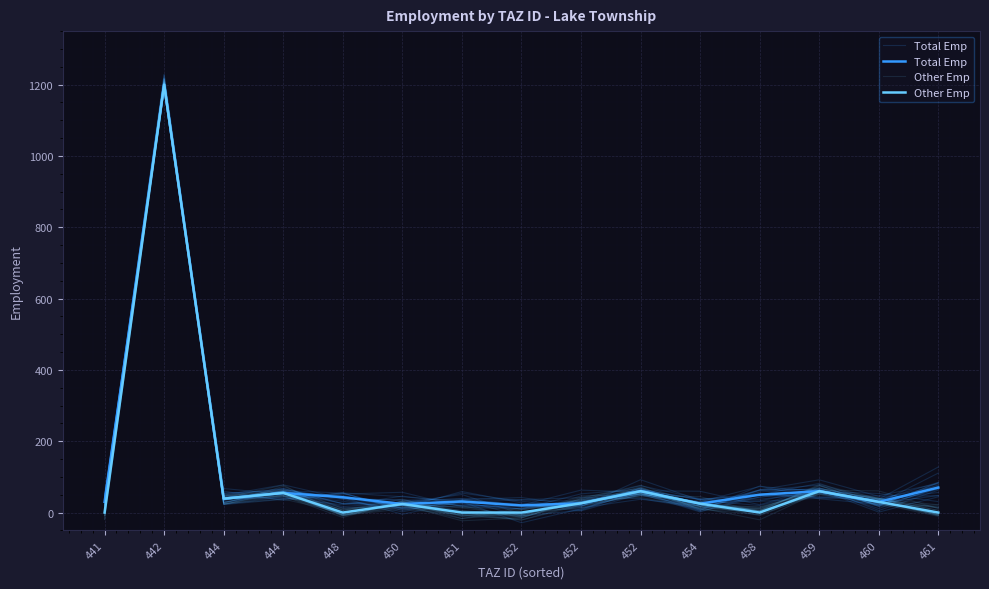

Where is the first local minimum for Total Emp?

444